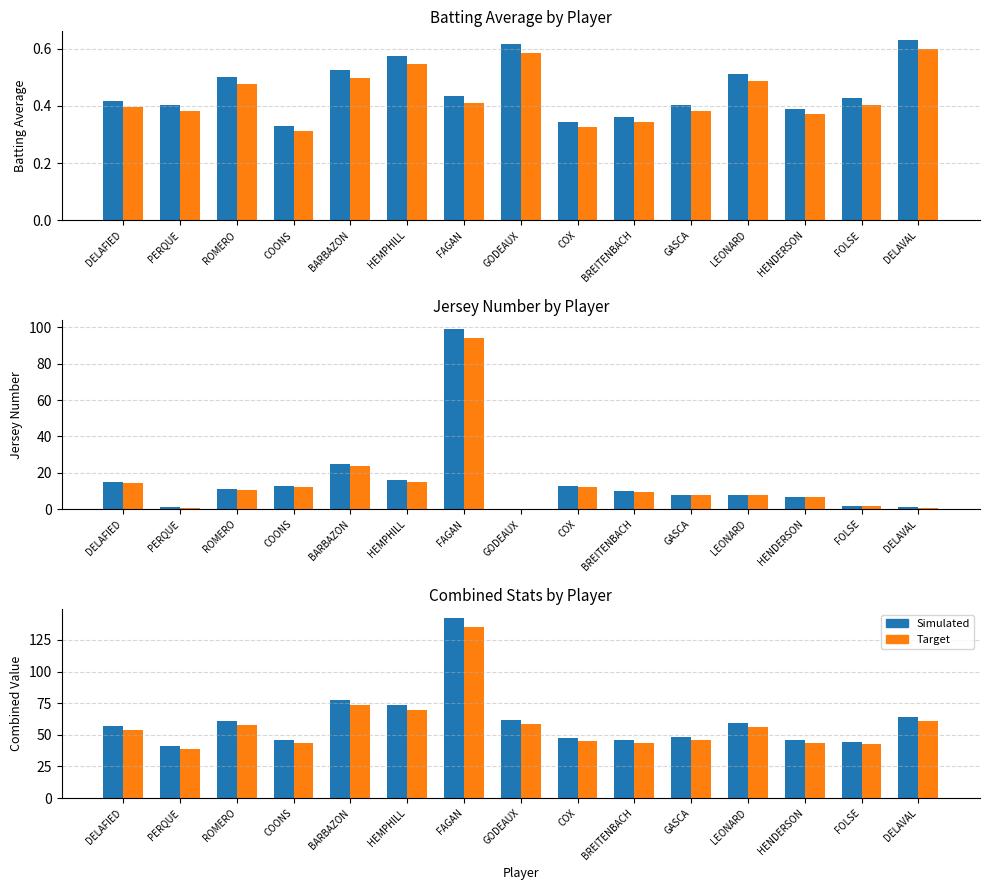

Reading right to left, list all the values displayed in this chart.

Bat.Avg: 0.6	0.4	0.4	0.5	0.4	0.4	0.3	0.6	0.4	0.6	0.5	0.3	0.5	0.4	0.4
Bat.Avg (Target): 0.6	0.4	0.4	0.5	0.4	0.3	0.3	0.6	0.4	0.5	0.5	0.3	0.5	0.4	0.4
Jersey#: 1.0	2.0	7.0	8.0	8.0	10.0	13.0	0.0	99.0	16.0	25.0	13.0	11.0	1.0	15.0
Jersey# (Target): 0.9	1.9	6.6	7.6	7.6	9.5	12.3	0.0	94.0	15.2	23.8	12.3	10.4	0.9	14.2
Combined: 63.9	44.6	46.0	59.3	48.4	46.2	47.4	61.5	142.3	73.4	77.4	45.9	61.0	41.2	56.8
Combined (Target): 60.7	42.4	43.7	56.3	46.0	43.9	45.0	58.4	135.2	69.7	73.5	43.6	57.9	39.1	54.0